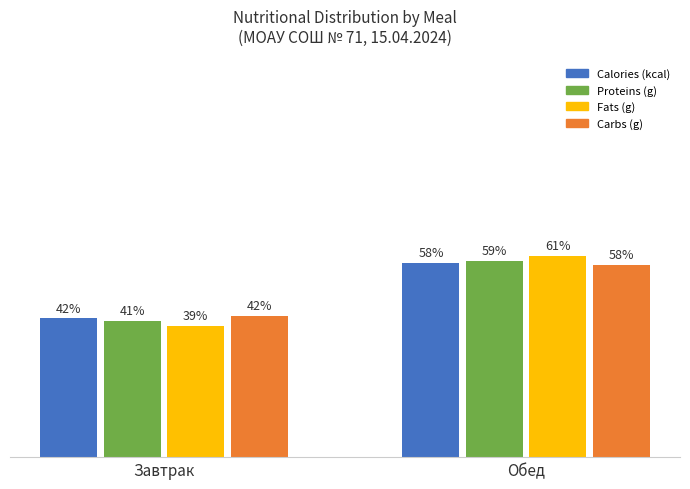

Which series changed the most between Завтрак and Обед?

Fats (g)